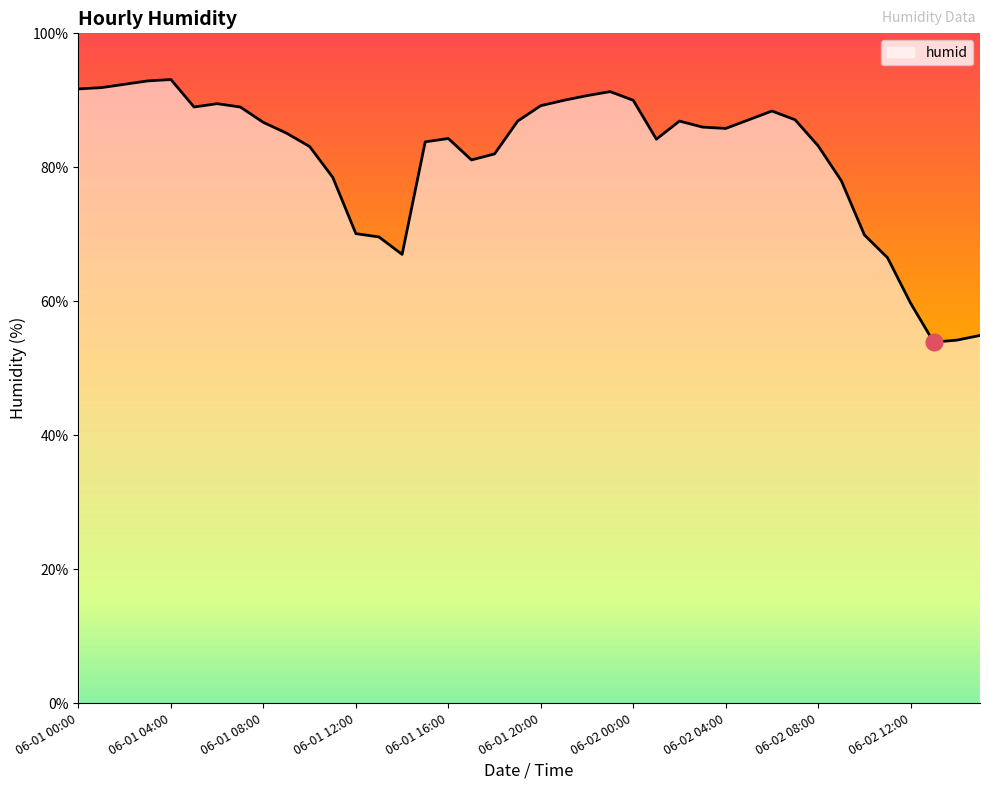

What is the minimum value shown in the chart?

53.9